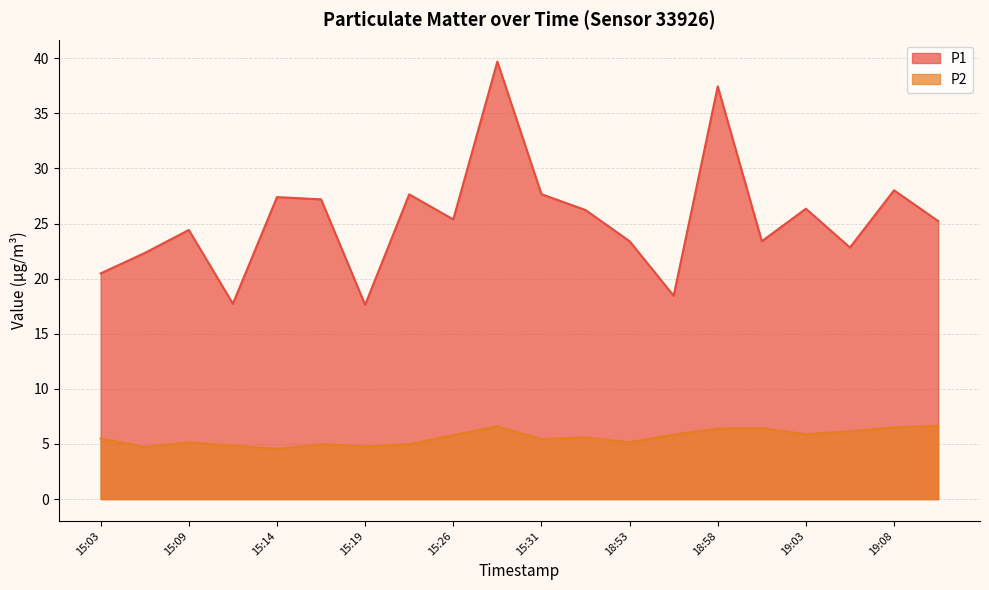

What value does the P1 series have at 15:26?

25.4